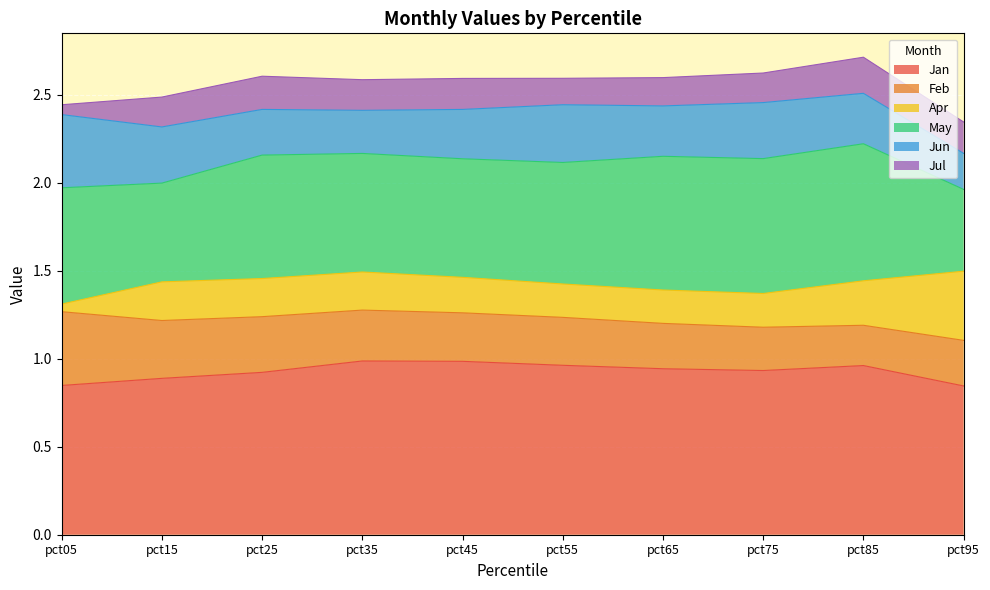

What is the difference between the maximum and minimum values in the May series?

0.3